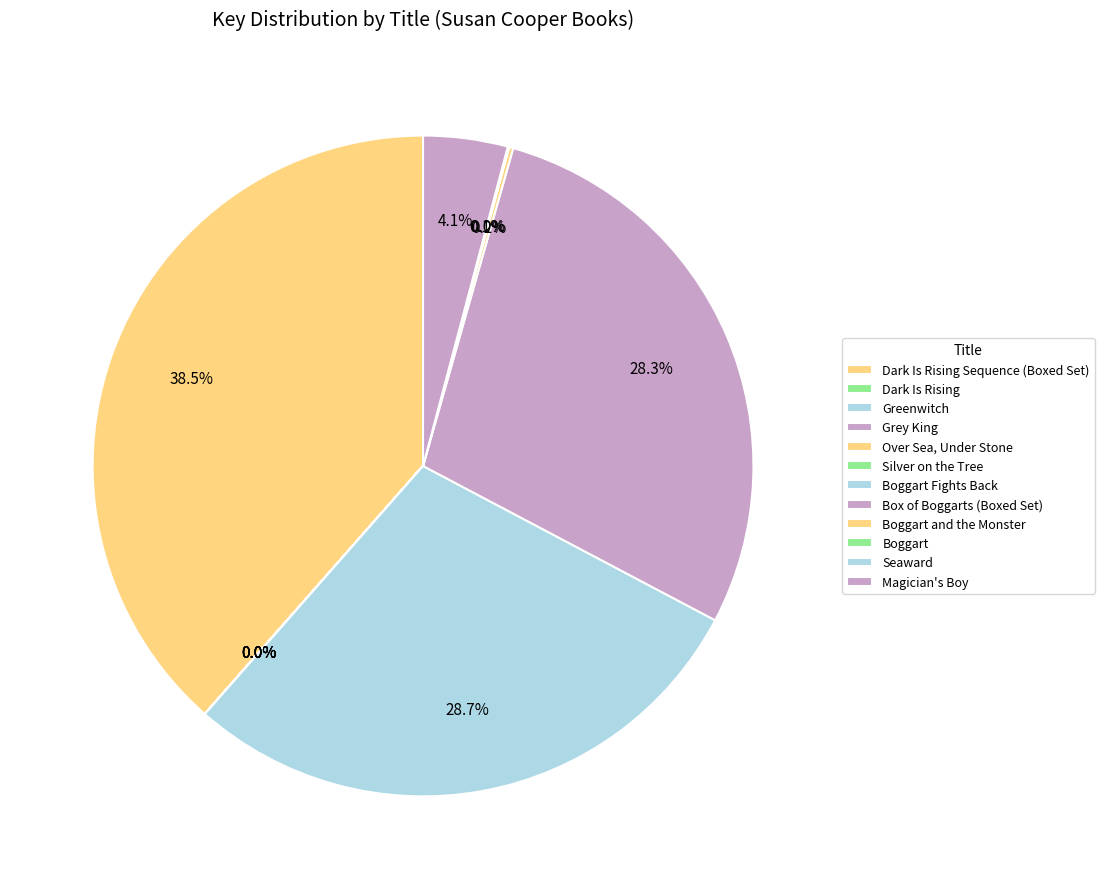

How many segments does this pie chart have?

12